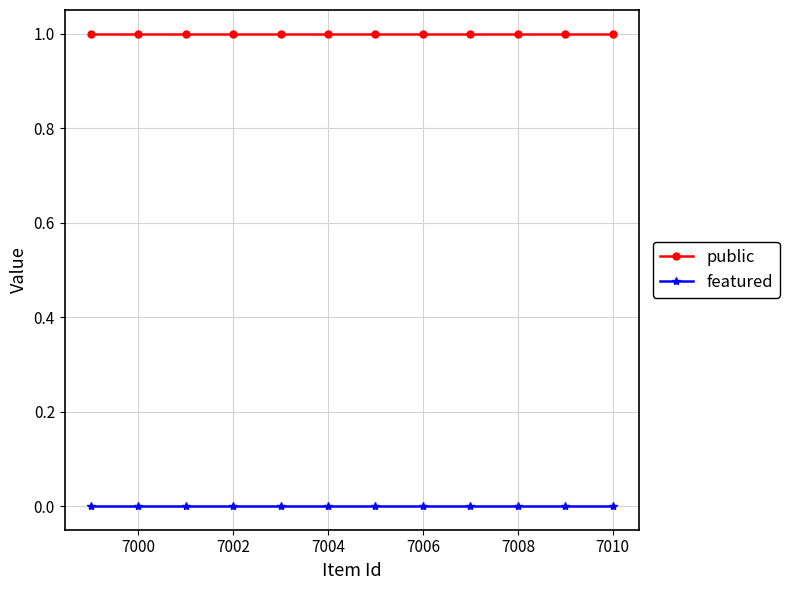

List the series in order of their peak value, highest first.

public, featured